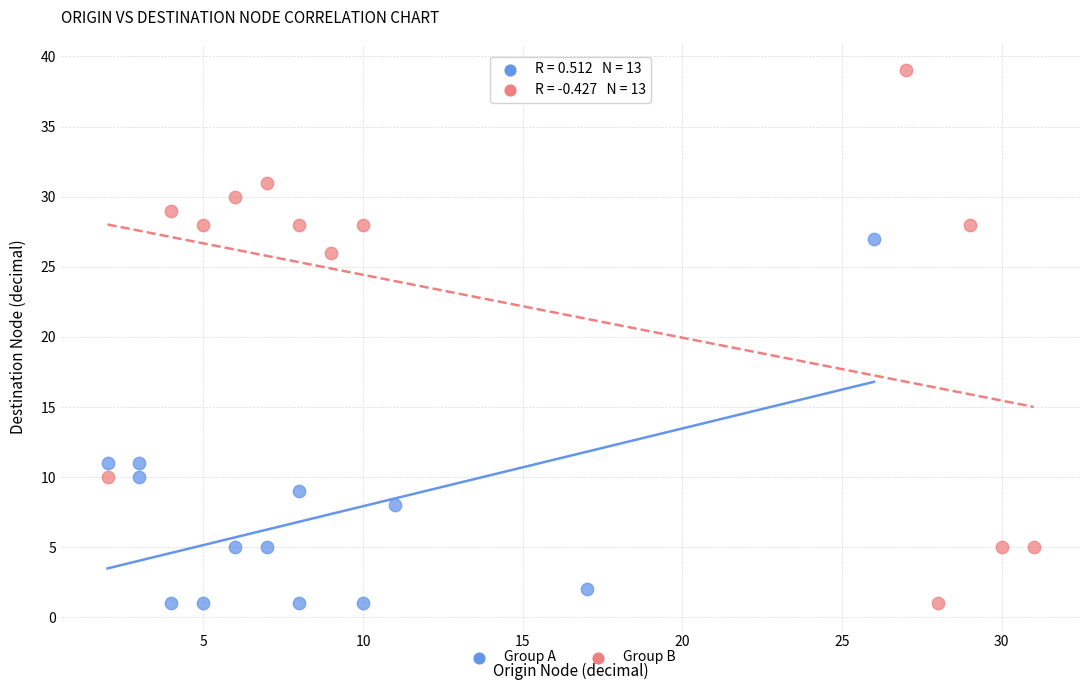

Which series reaches the maximum Y coordinate?

Group B